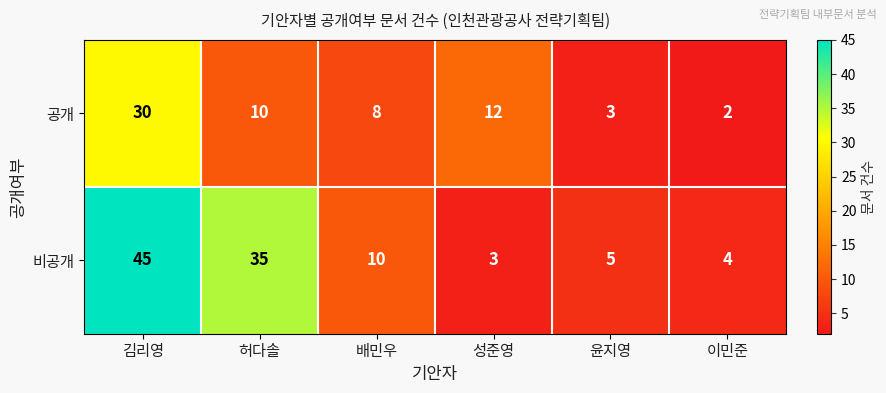

Rank the series at 허다솔 from highest to lowest value.

비공개, 공개